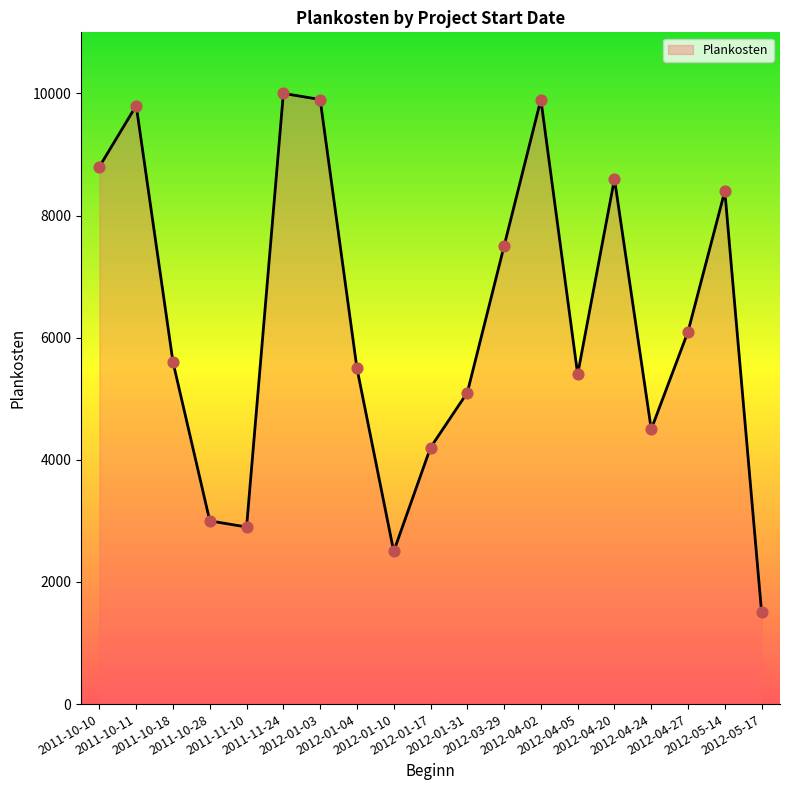

What is the ratio of the value at 2012-01-10 to the value at 2012-04-27?

0.4